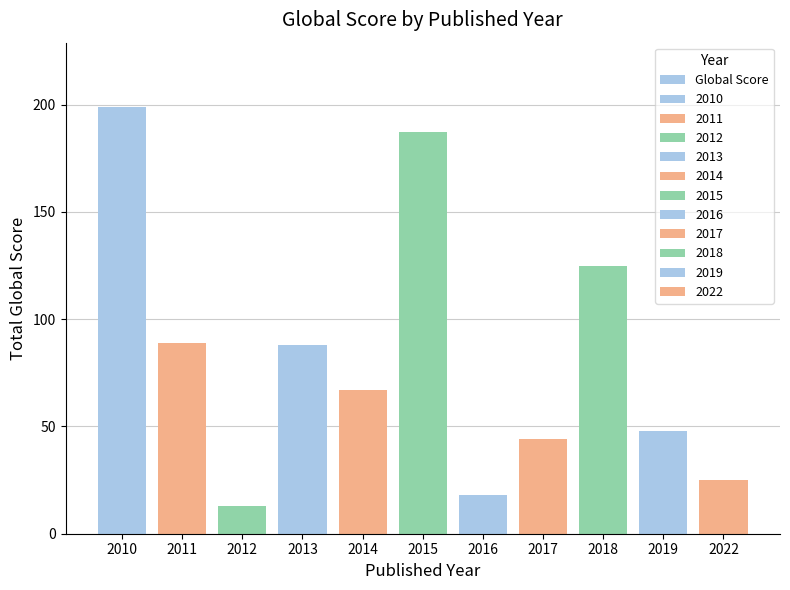

Does the chart contain stacked bars?

No